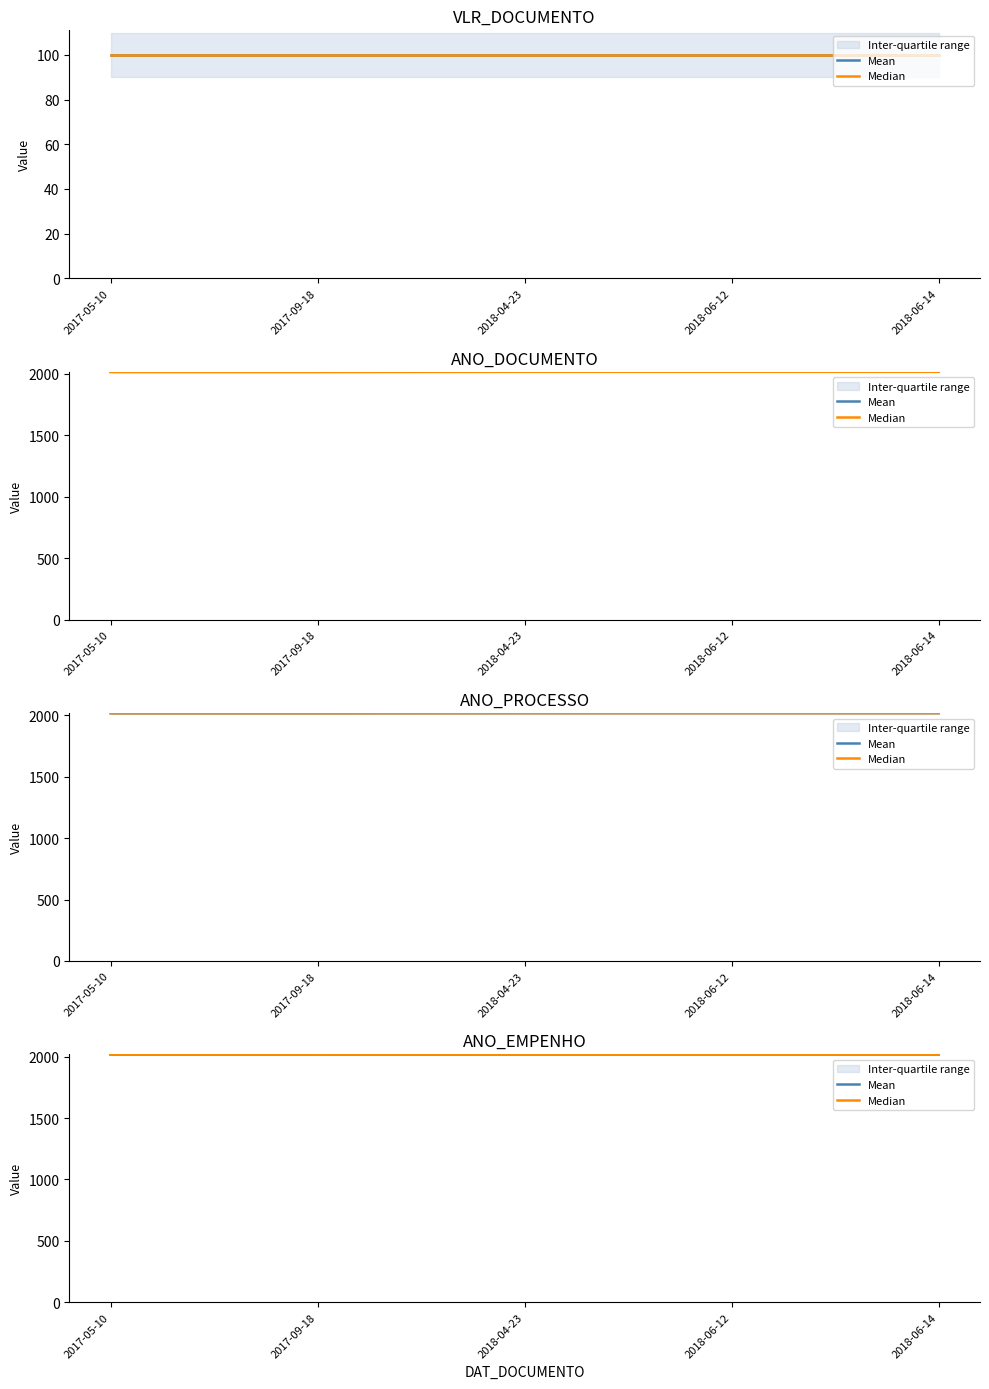

What value does the Mean series have at 2018-06-14?

2018